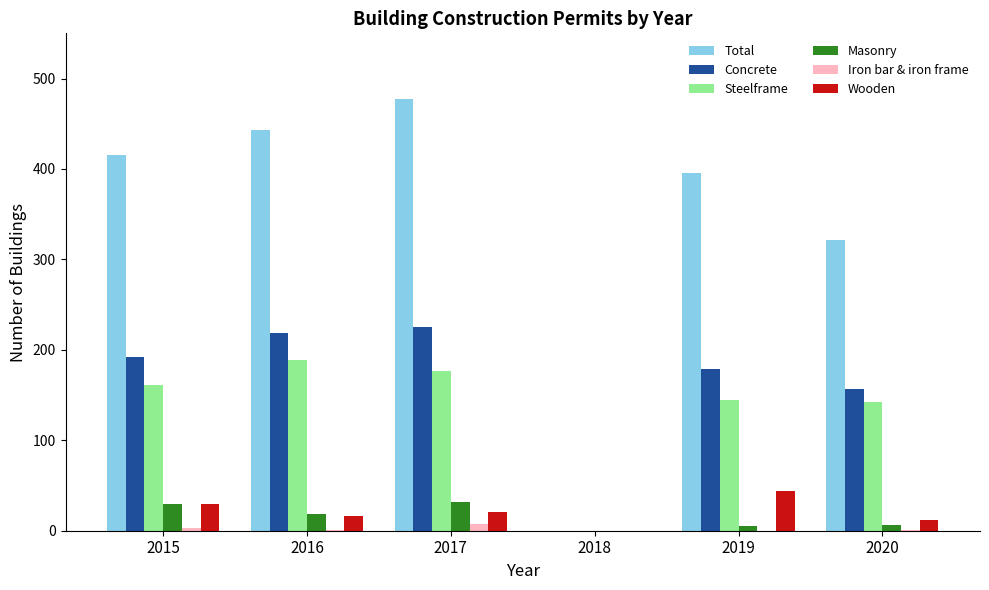

What is the maximum value for Total?

477